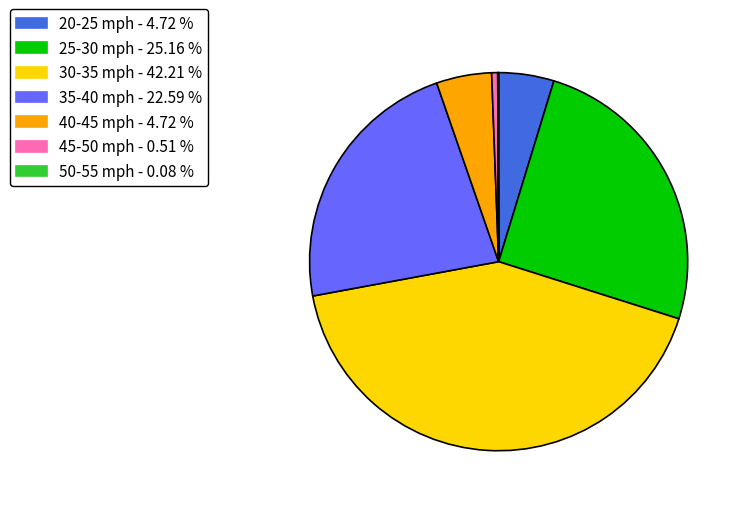

Which has a higher value, 25-30 mph or 35-40 mph?

25-30 mph